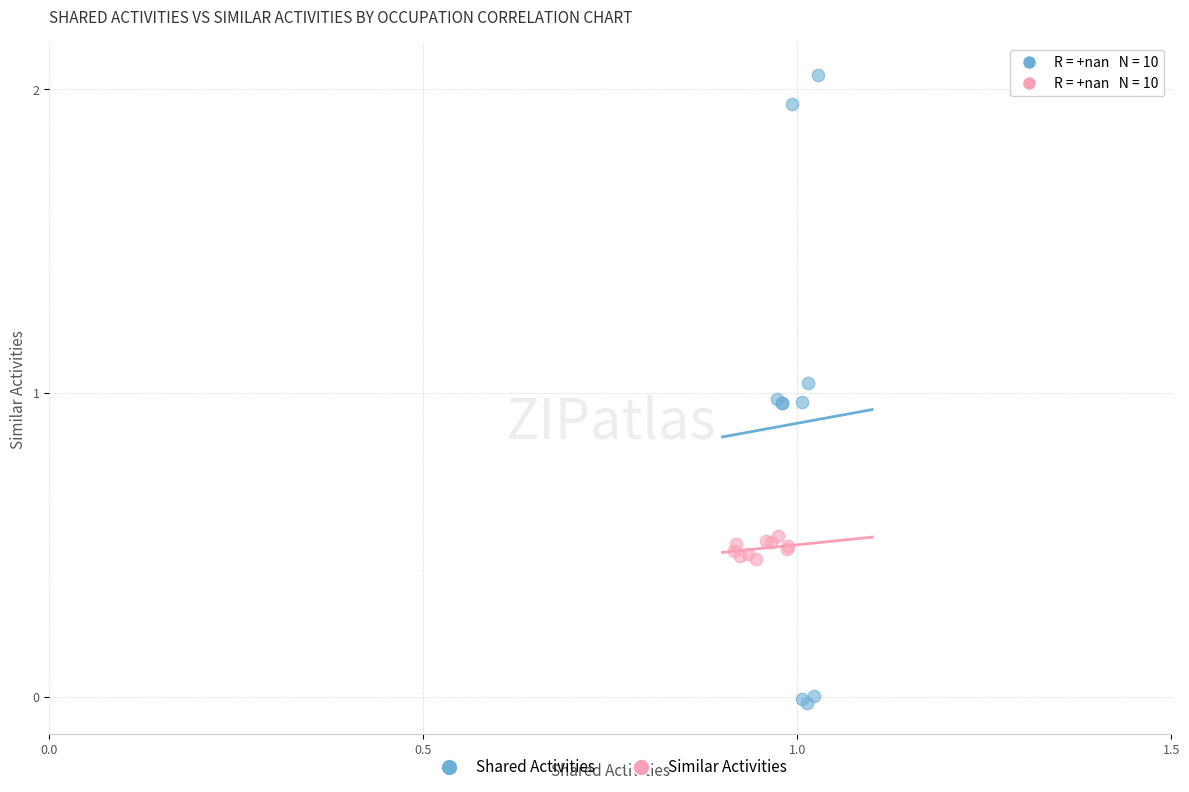

Which series reaches the maximum Y coordinate?

Shared Activities